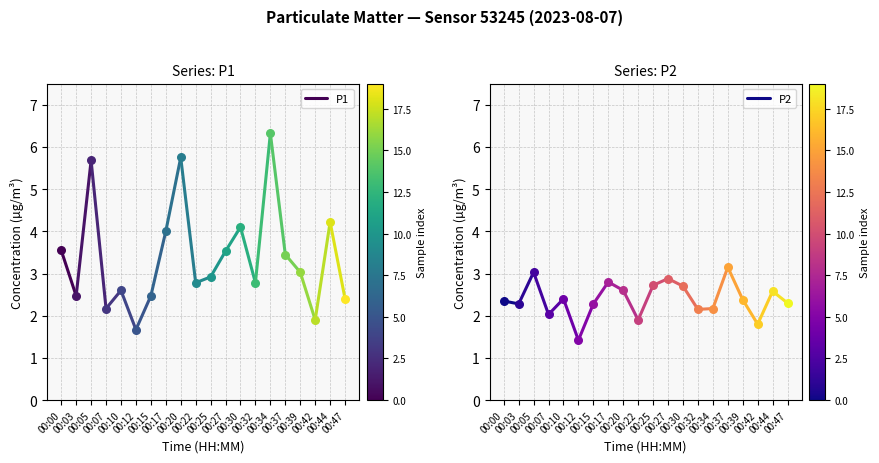

Which series has the largest total across all categories?

P1